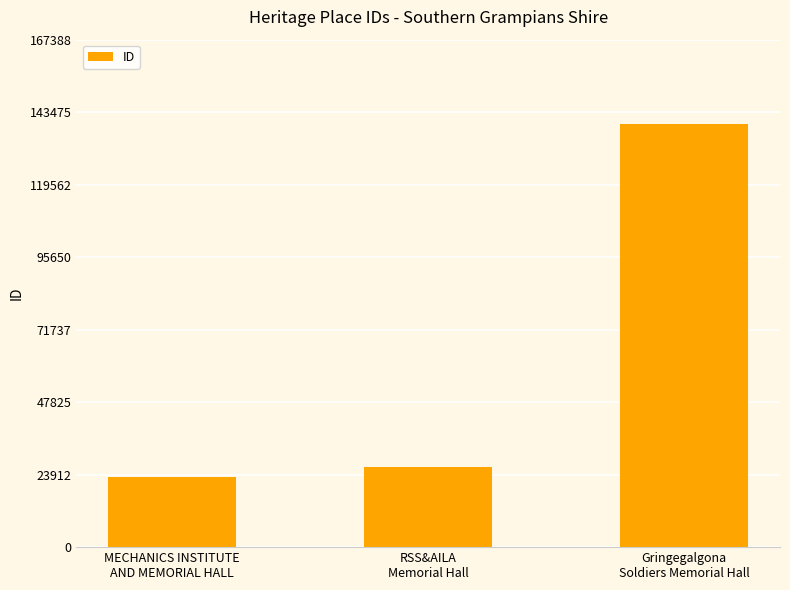

Reading right to left, transcribe all the data shown in this chart.

Gringegalgona
Soldiers Memorial Hall=139490	RSS&AILA
Memorial Hall=26579	MECHANICS INSTITUTE
AND MEMORIAL HALL=23242